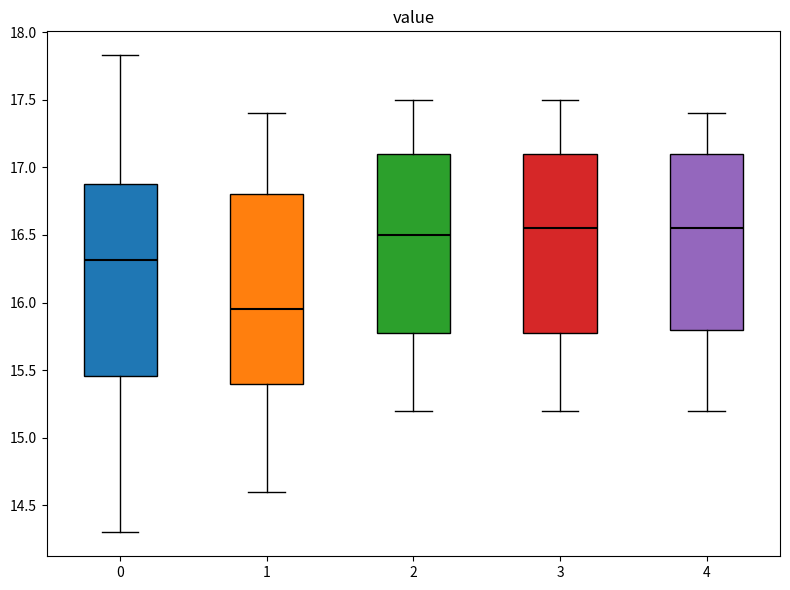

Reading left to right, transcribe this box plot: for each box, give where its median line is, the range the box spans, and where its two whiskers end, as read against the y-axis. The values are not printed on the chart, so give them approximately, as read against the axis.

0: median 16.30, box 15.45 to 16.90, whiskers 14.30 to 17.85
1: median 15.95, box 15.40 to 16.80, whiskers 14.60 to 17.40
2: median 16.50, box 15.80 to 17.10, whiskers 15.20 to 17.50
3: median 16.55, box 15.80 to 17.10, whiskers 15.20 to 17.50
4: median 16.55, box 15.80 to 17.10, whiskers 15.20 to 17.40